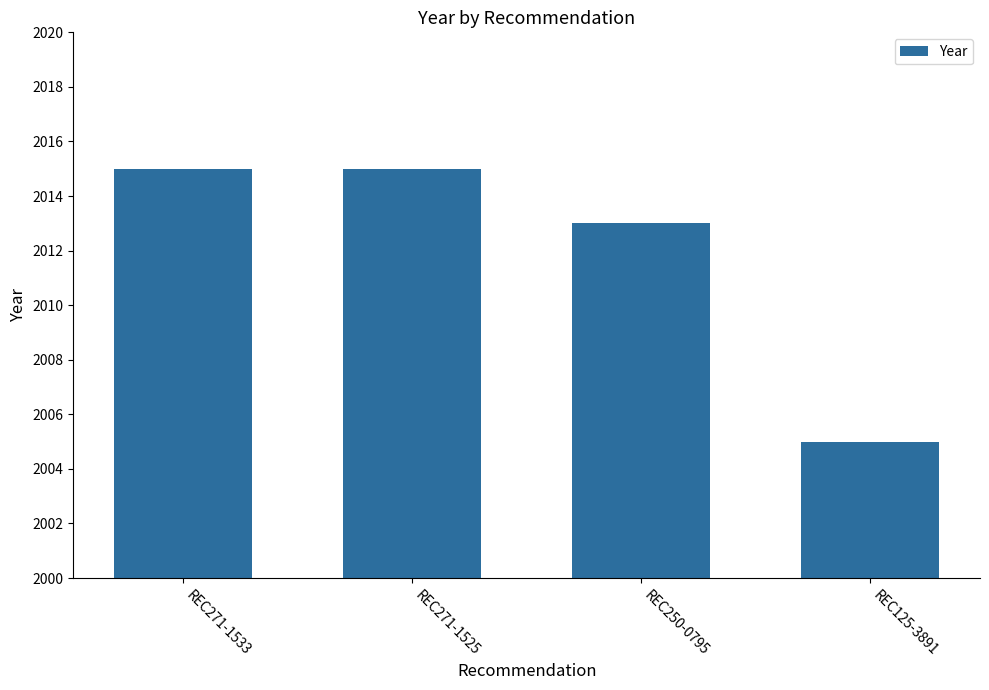

What is the value of the 4th bar from the left?

2005